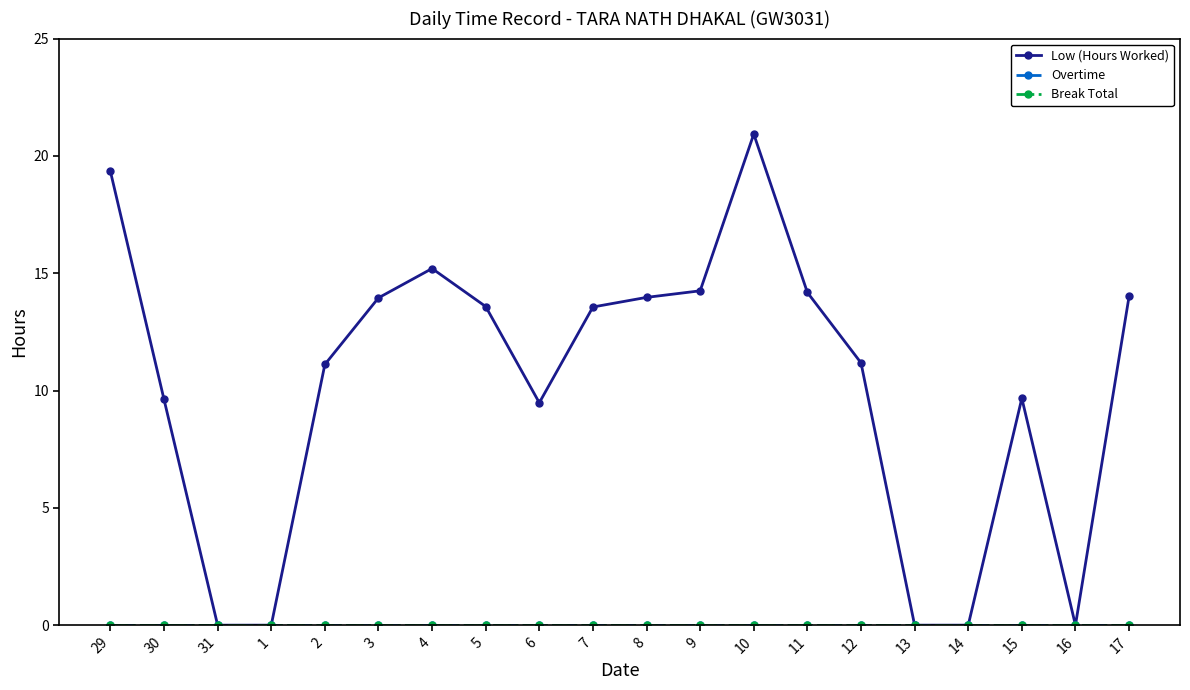

At which category is the sum across all series the highest?

10